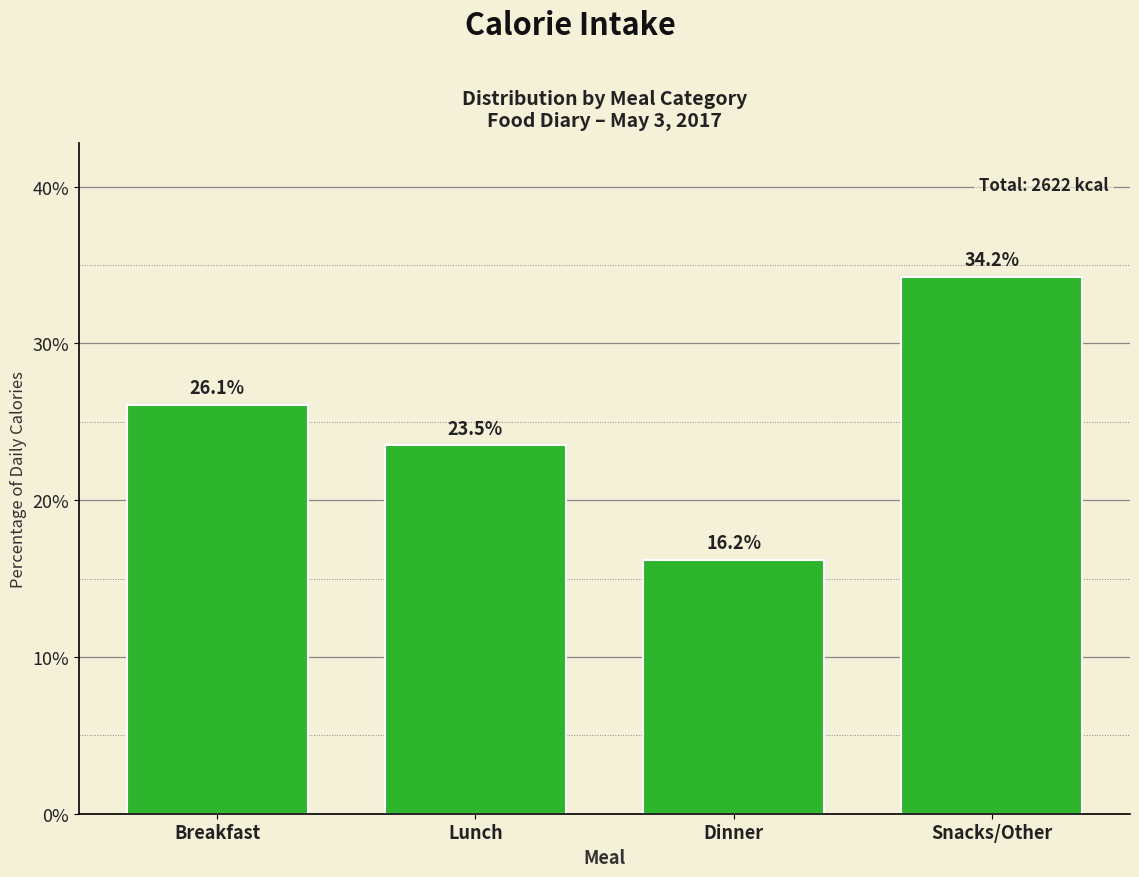

Reading left to right, extract all data points from this chart.

Breakfast=26.1	Lunch=23.5	Dinner=16.2	Snacks/Other=34.2